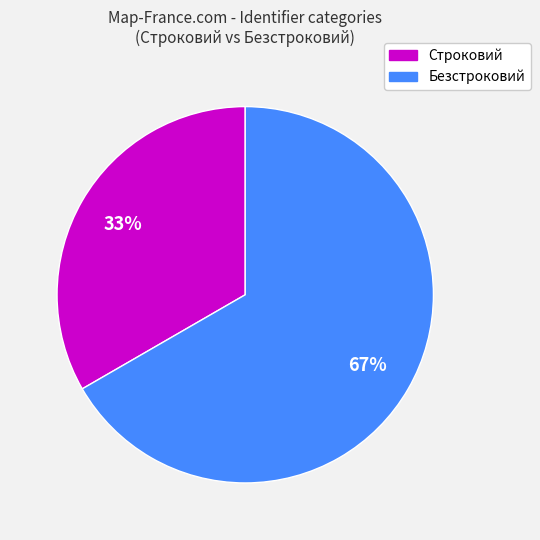

To the nearest percent, what portion does Строковий represent?

33%